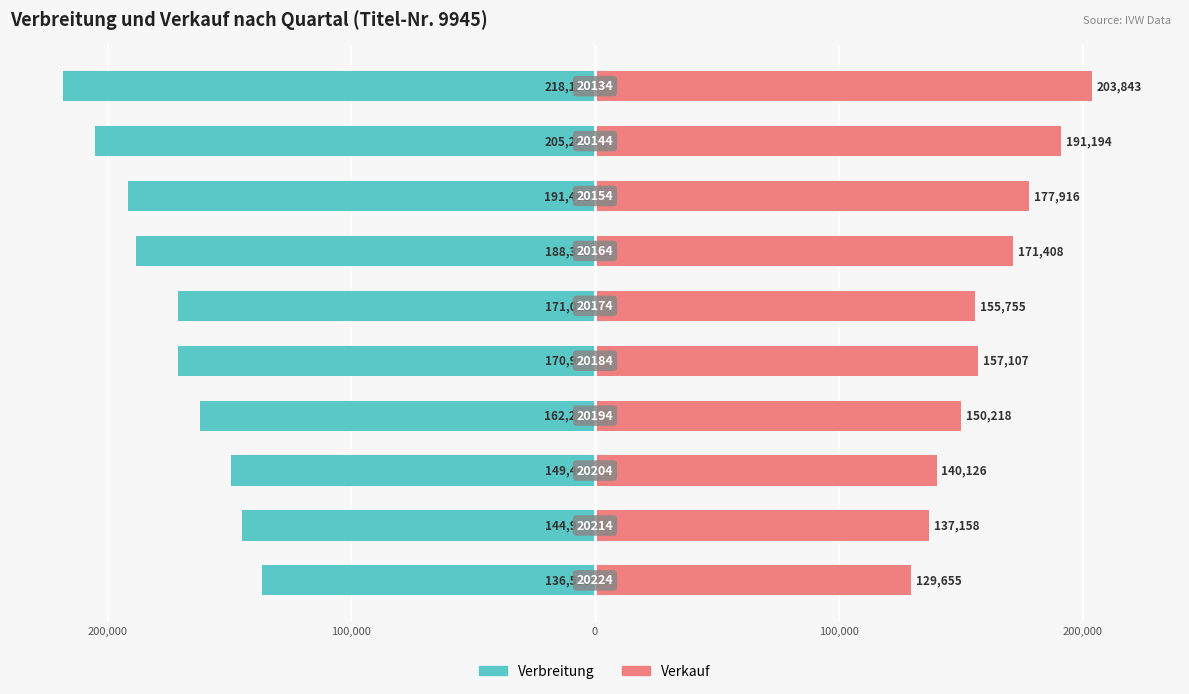

What are all the series names shown in the legend?

Verbreitung, Verkauf